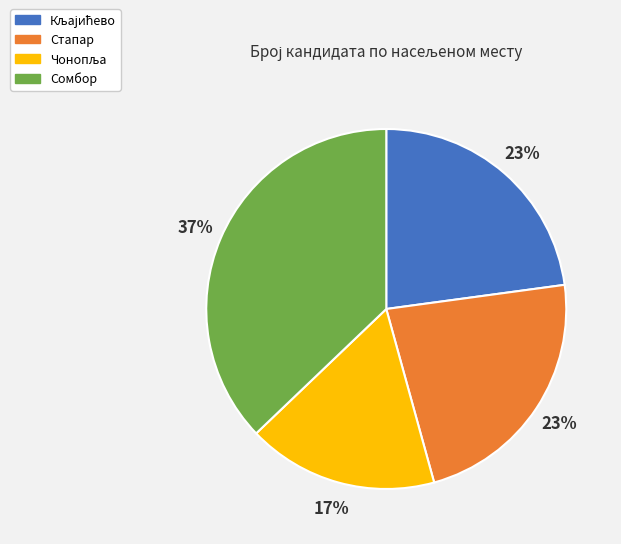

To the nearest percent, what is the average slice percentage?

25%